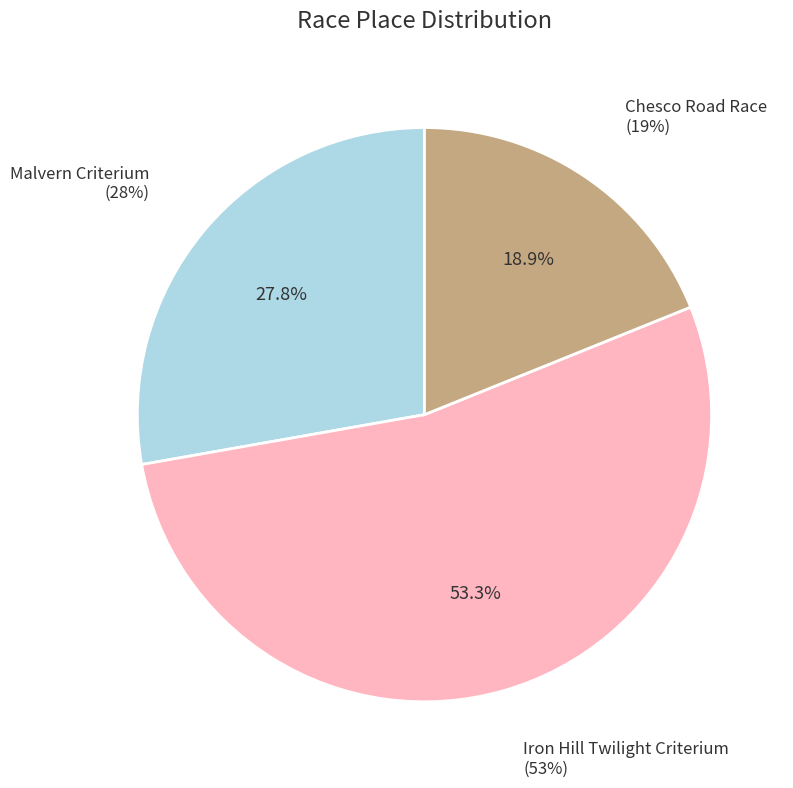

Is Iron Hill Twilight Criterium the majority of the pie?

Yes